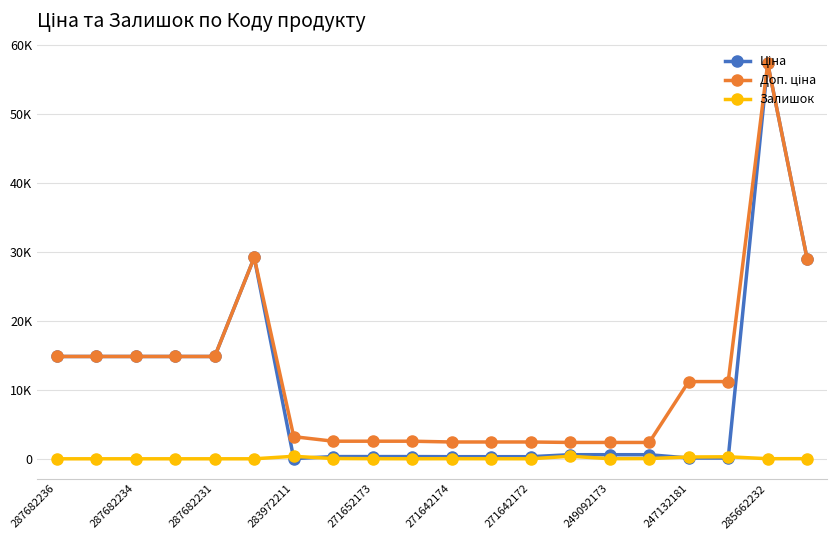

What is the average value of the Доп. ціна series?

11850.3